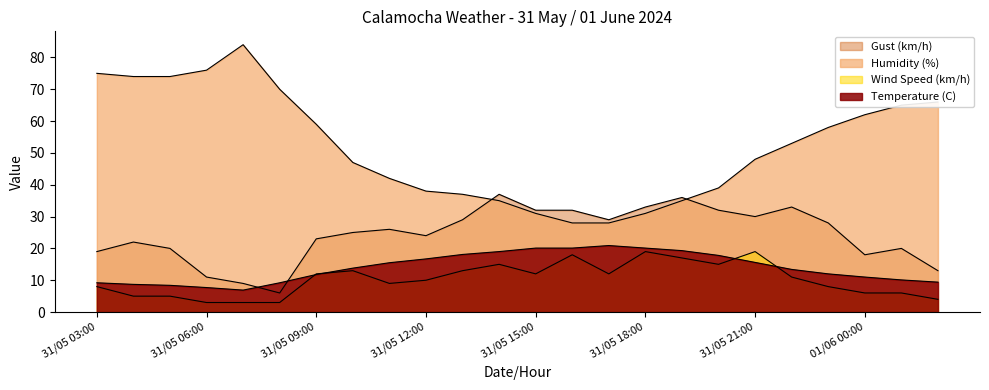

At how many categories does at least one series exceed 15?

24